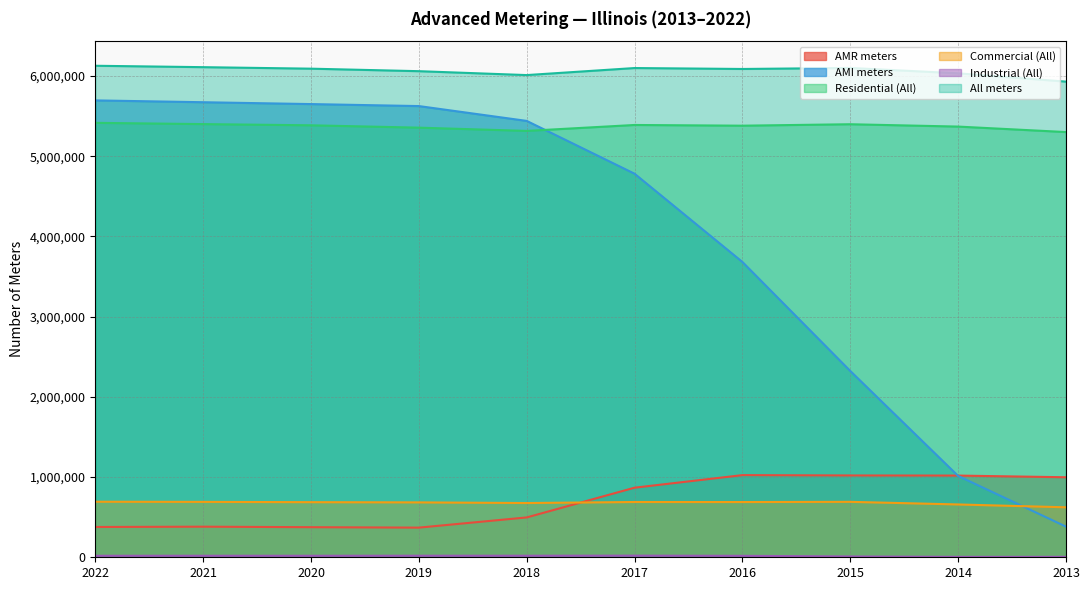

The value of All meters at 2018 is 6010637. True or false?

True